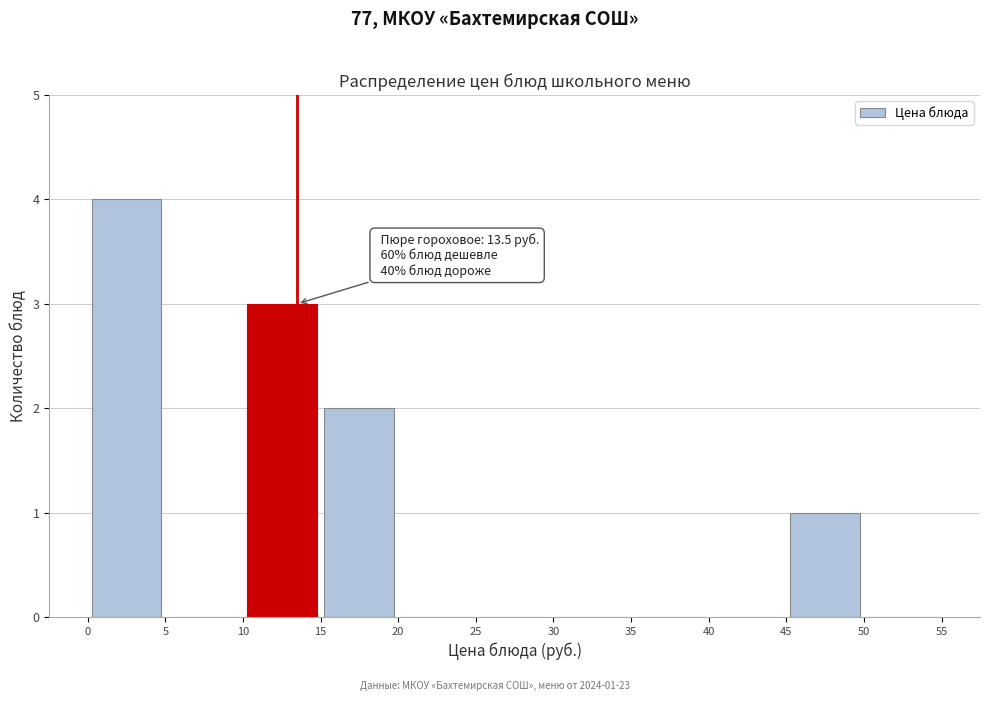

Over which range of the x-axis is the bar tallest?

0 to 5